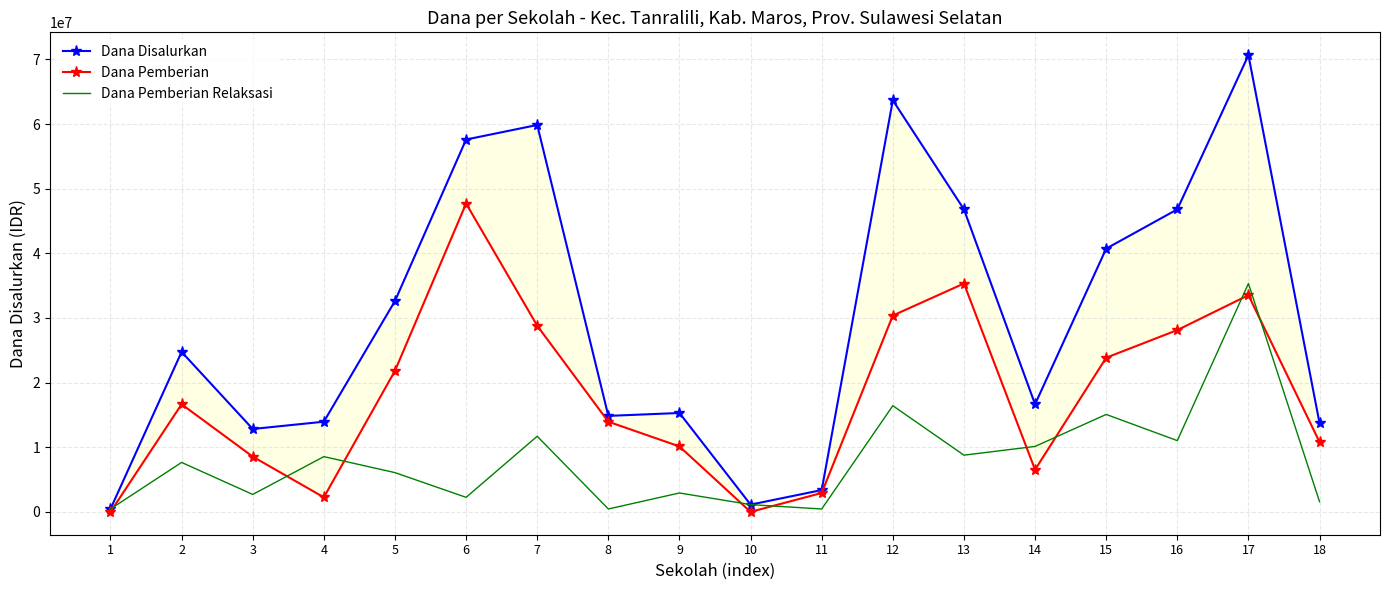

At which label does Dana Pemberian Relaksasi reach its minimum?

1